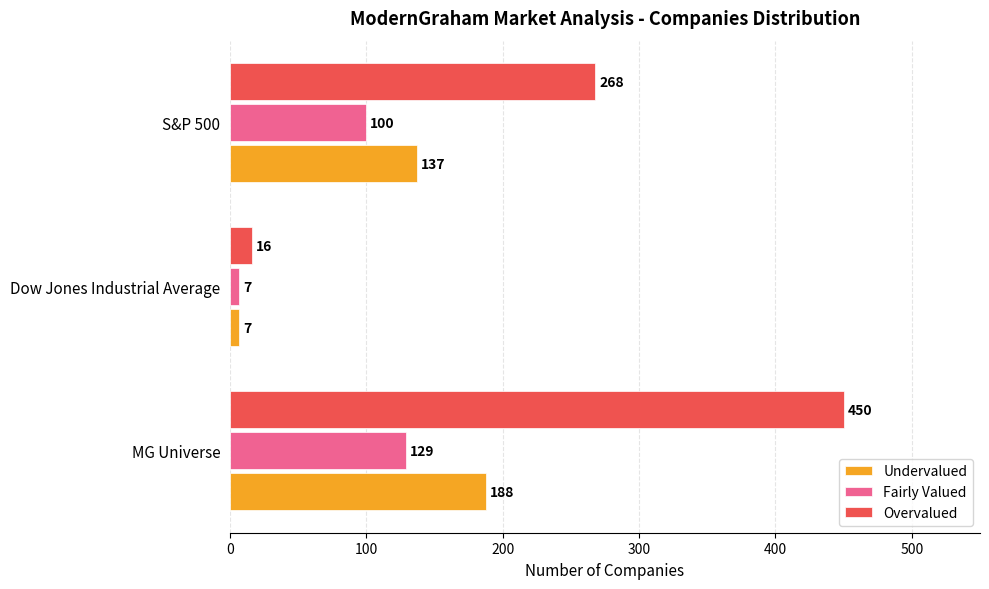

What is the difference between the maximum and second lowest values in the Overvalued series?

182